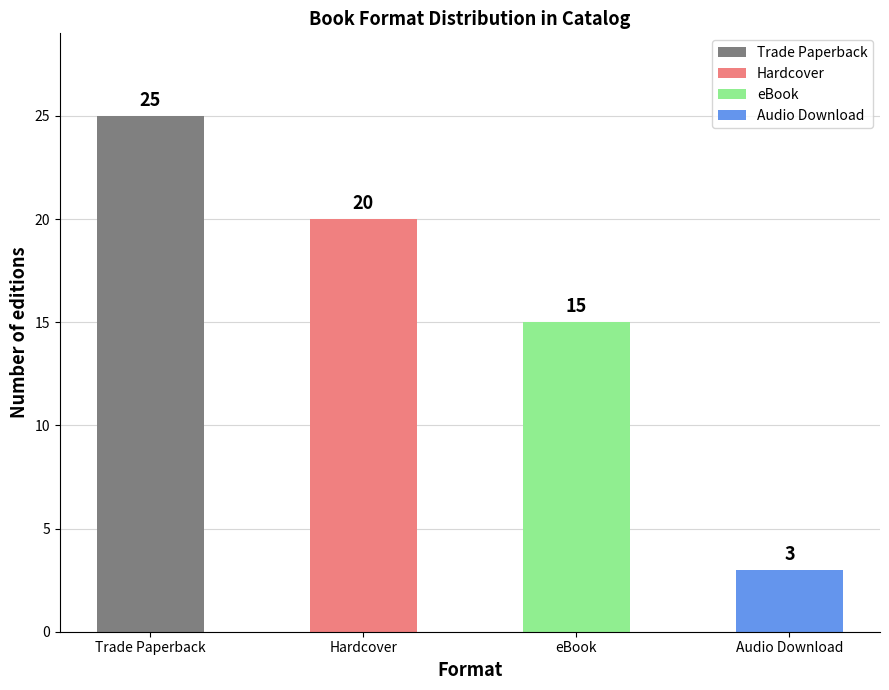

Rank the categories by value from lowest to highest.

Audio Download, eBook, Hardcover, Trade Paperback